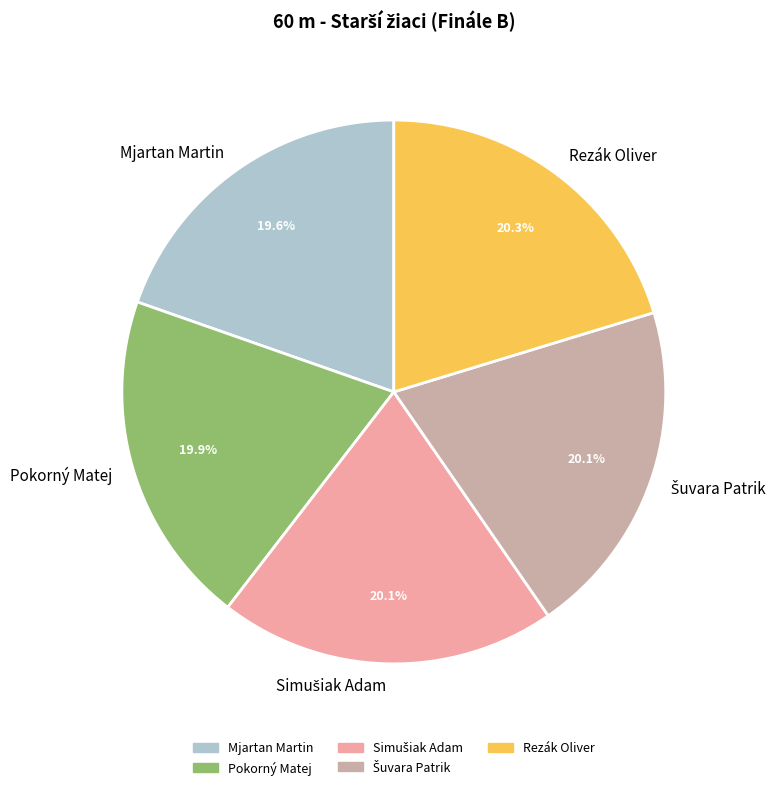

What portion of the pie excludes Pokorný Matej?

80.1%